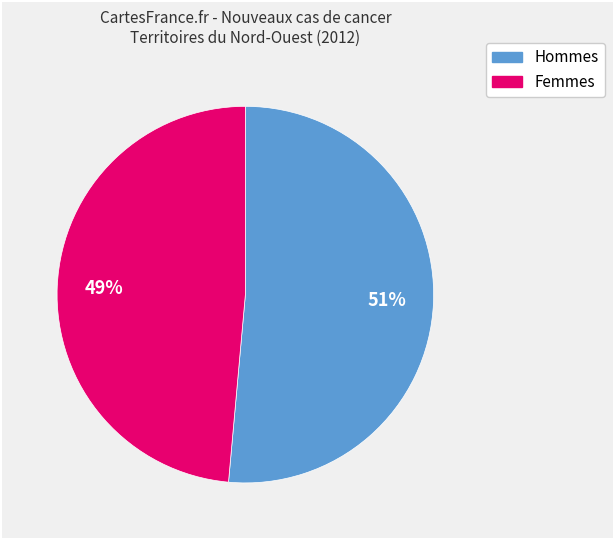

How many slices are in this pie chart?

2